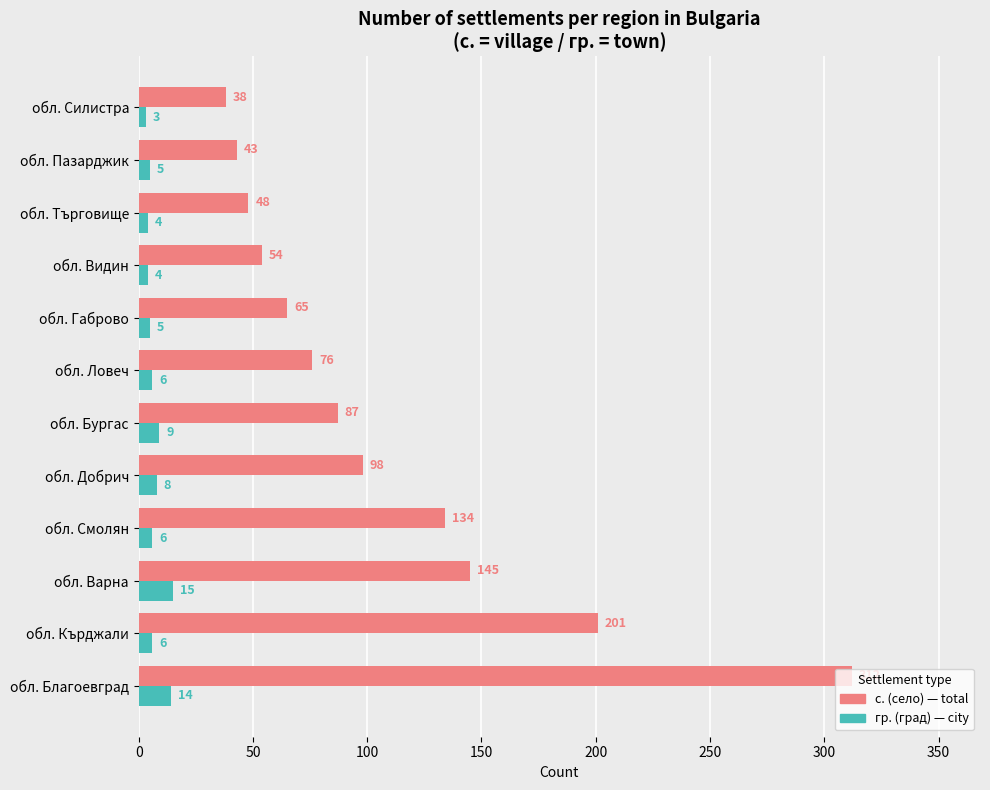

What is the maximum value shown in the chart?

312